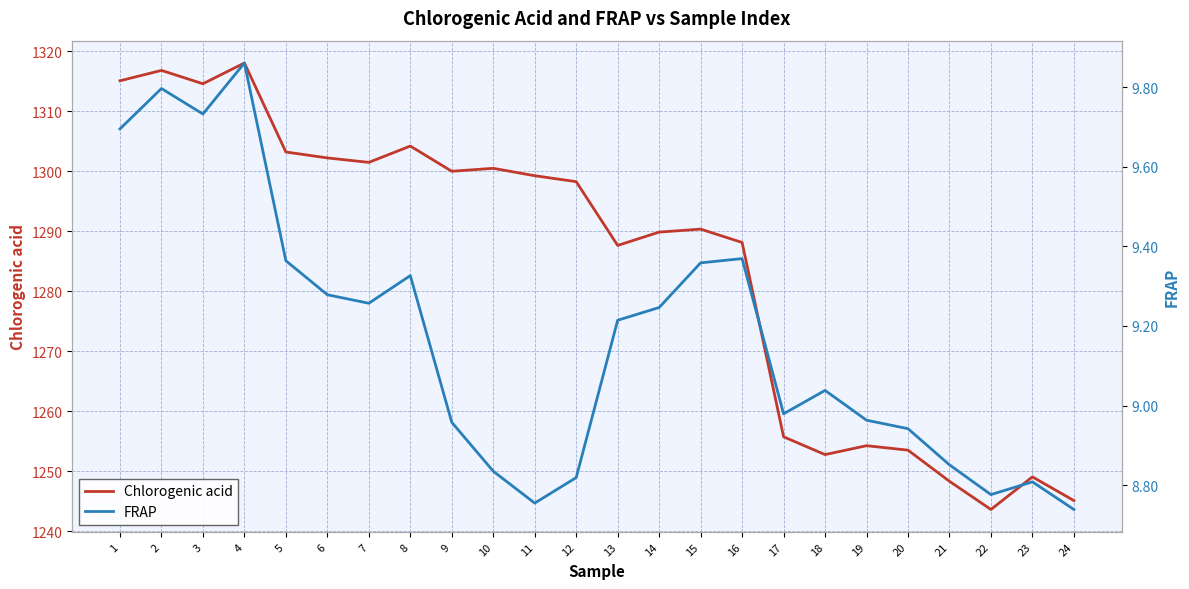

Reading left to right, transcribe all the data shown in this chart.

Chlorogenic acid: 1=1315.1	2=1316.8	3=1314.6	4=1318.1	5=1303.2	6=1302.2	7=1301.5	8=1304.2	9=1300.0	10=1300.5	11=1299.3	12=1298.3	13=1287.6	14=1289.9	15=1290.4	16=1288.1	17=1255.7	18=1252.8	19=1254.3	20=1253.5	21=1248.3	22=1243.6	23=1249.1	24=1245.1
FRAP: 1=9.7	2=9.8	3=9.7	4=9.9	5=9.4	6=9.3	7=9.3	8=9.3	9=9.0	10=8.8	11=8.8	12=8.8	13=9.2	14=9.2	15=9.4	16=9.4	17=9.0	18=9.0	19=9.0	20=8.9	21=8.9	22=8.8	23=8.8	24=8.7